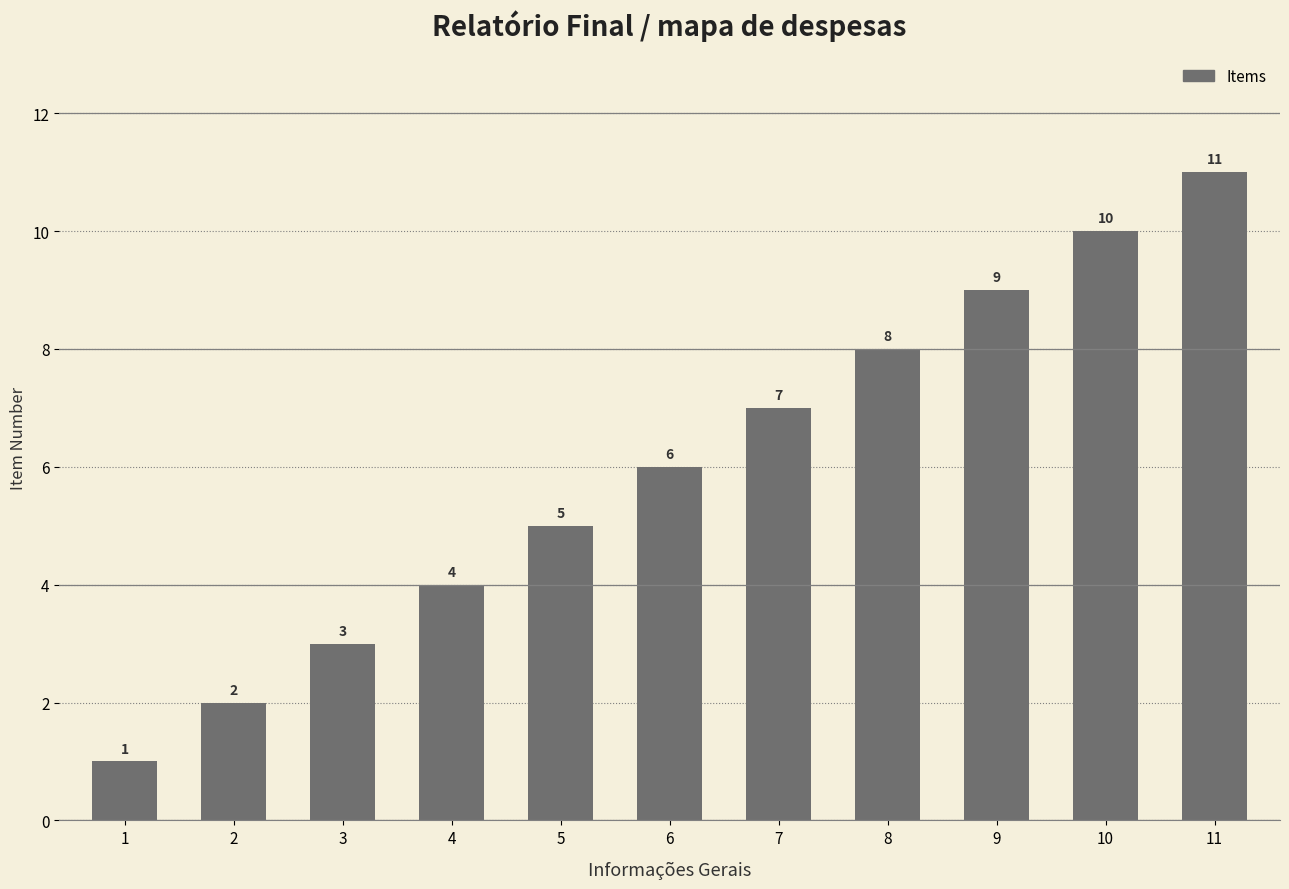

The value at 10 is 10. True or false?

True